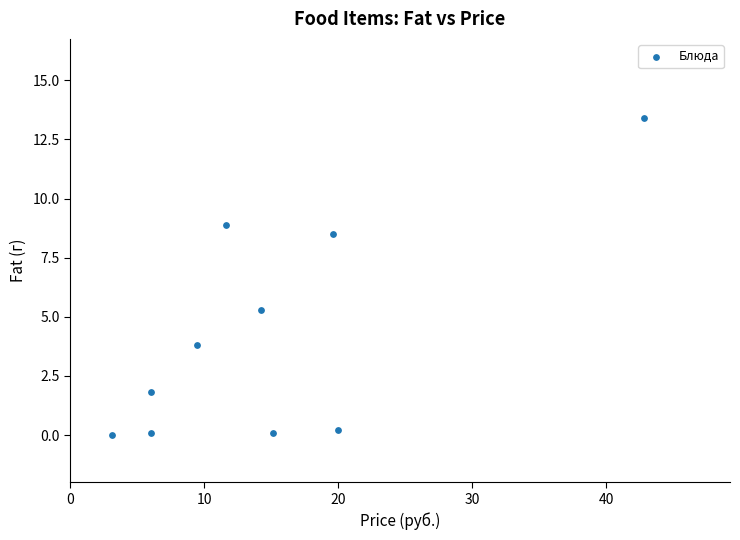

What Y value in the scatter plot is closest to 6?

5.3